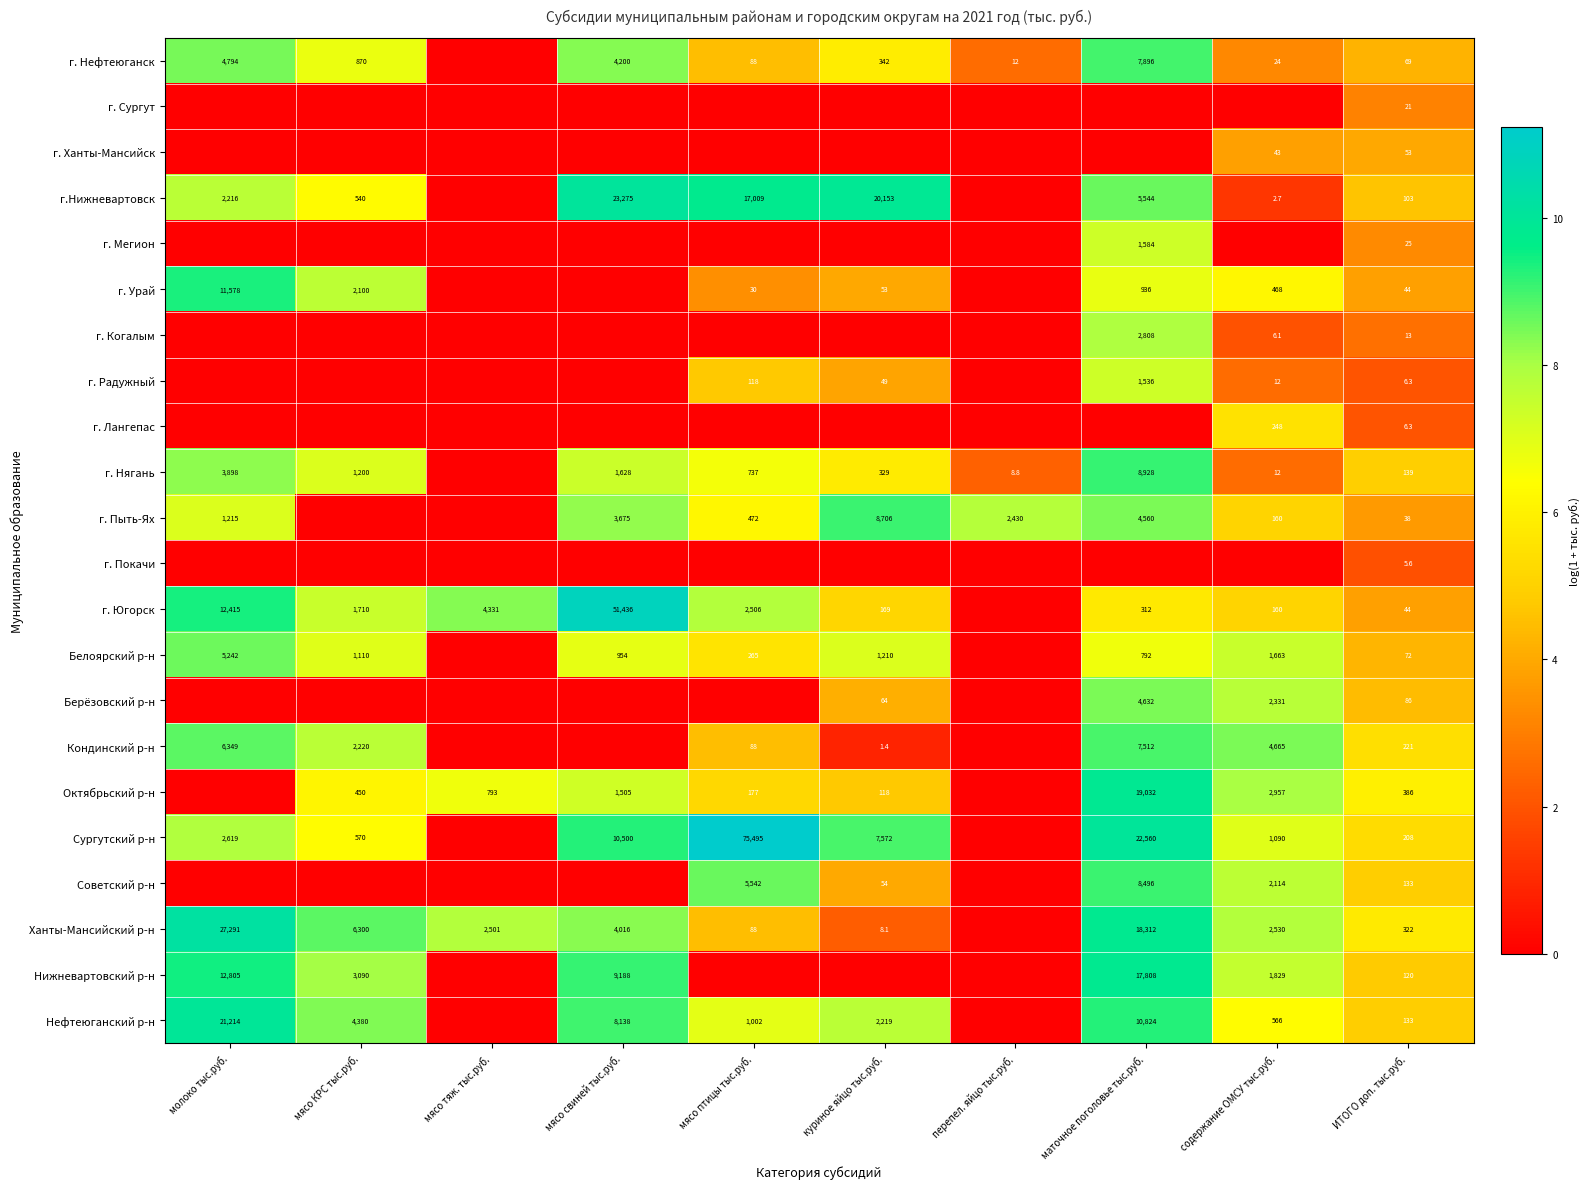

At which category is the sum across all series the highest?

маточное поголовье тыс.руб.